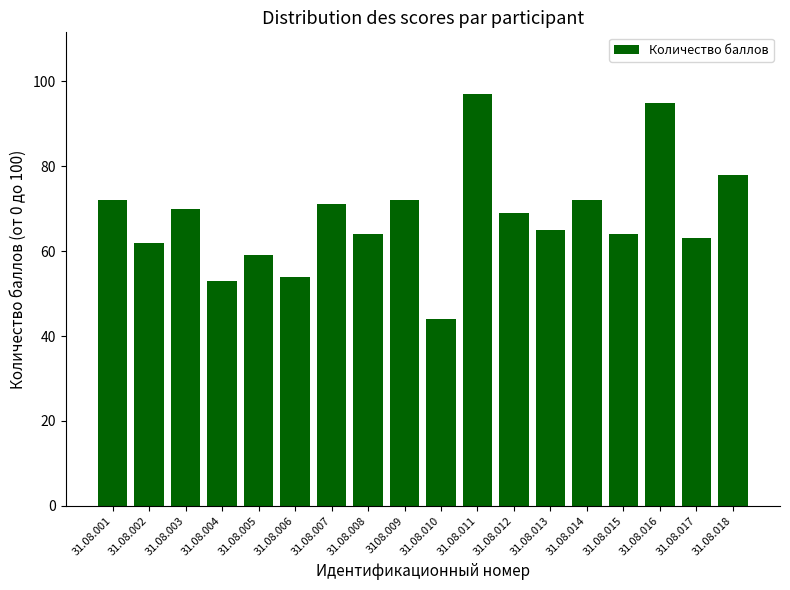

The chart shows a value of 64 at 31.08.015. True or false?

True